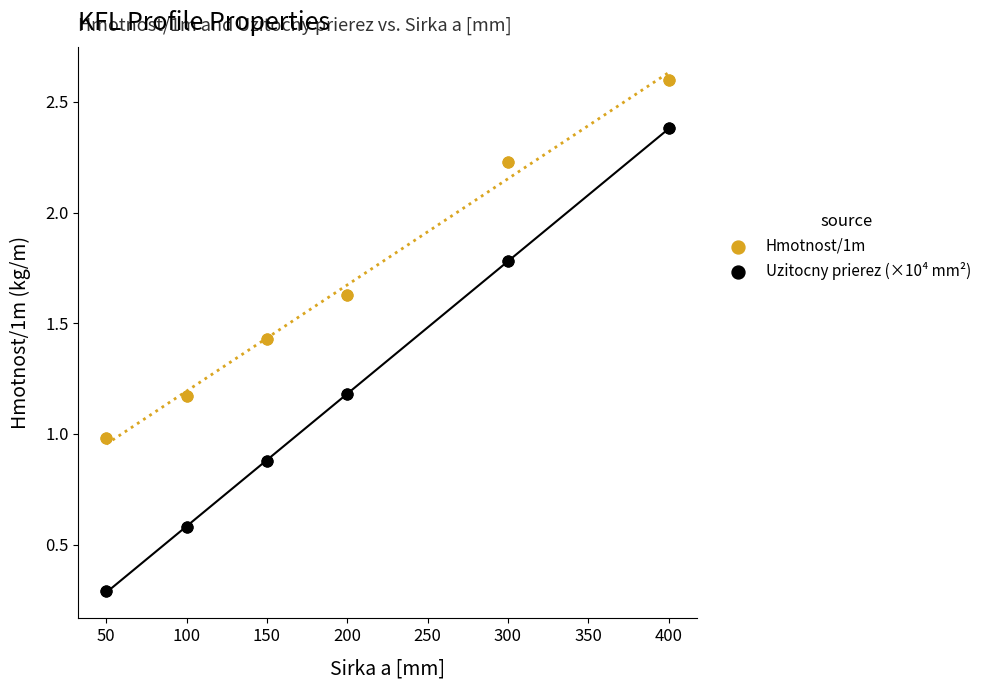

Which series has the largest Y range (max minus min)?

Uzitocny prierez (×10⁴ mm²)